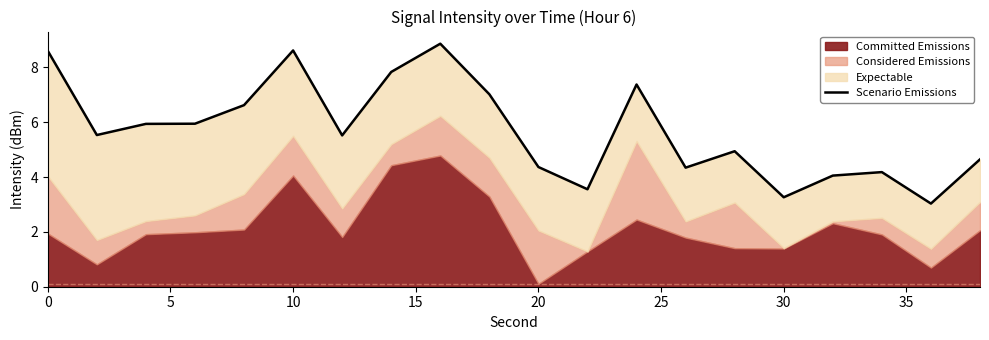

What is the difference between the maximum and minimum values?

5.8